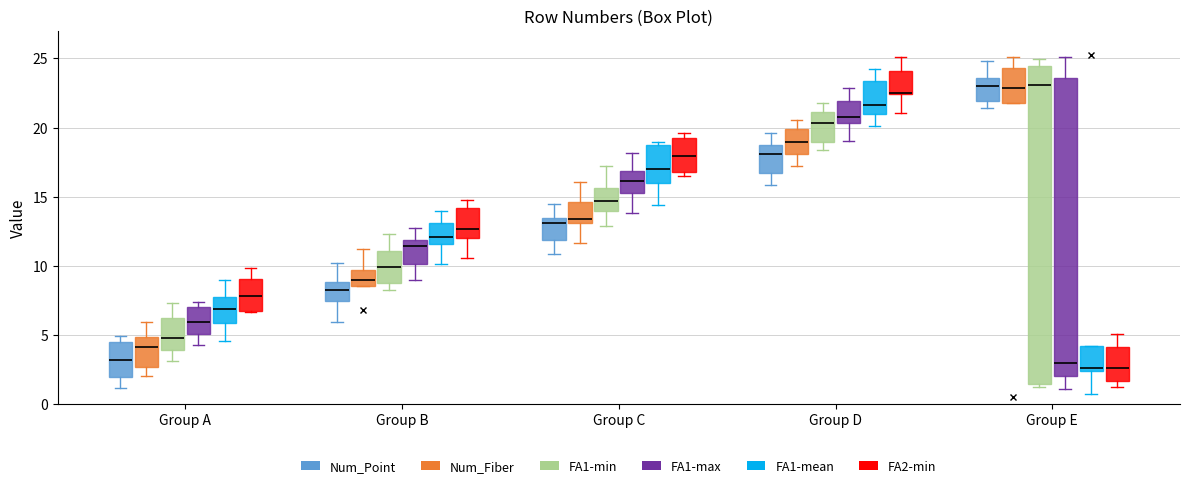

Reading left to right, read every box against the y-axis: the position of its median line, the range the box covers, and the ends of its whiskers. The values are not printed on the chart, so give them approximately, as read against the axis.

Group A (Num_Point): median 3.0, box 2.0 to 4.5, whiskers 1.0 to 5.0
Group A (Num_Fiber): median 4.0, box 2.5 to 5.0, whiskers 2.0 to 6.0
Group A (FA1-min): median 5.0, box 4.0 to 6.0, whiskers 3.0 to 7.5
Group A (FA1-max): median 6.0, box 5.0 to 7.0, whiskers 4.0 to 7.5
Group A (FA1-mean): median 7.0, box 6.0 to 8.0, whiskers 4.5 to 9.0
Group A (FA2-min): median 8.0, box 6.5 to 9.0, whiskers 6.5 to 10.0
Group B (Num_Point): median 8.0, box 7.5 to 9.0, whiskers 6.0 to 10.0
Group B (Num_Fiber): median 9.0, box 8.5 to 9.5, whiskers 8.5 to 11.0
Group B (FA1-min): median 10.0, box 8.5 to 11.0, whiskers 8.5 (just below the box's lower edge) to 12.5
Group B (FA1-max): median 11.5, box 10.0 to 12.0, whiskers 9.0 to 13.0
Group B (FA1-mean): median 12.0, box 11.5 to 13.0, whiskers 10.0 to 14.0
Group B (FA2-min): median 12.5, box 12.0 to 14.0, whiskers 10.5 to 14.5
Group C (Num_Point): median 13.0, box 12.0 to 13.5, whiskers 11.0 to 14.5
Group C (Num_Fiber): median 13.5, box 13.0 to 14.5, whiskers 11.5 to 16.0
Group C (FA1-min): median 14.5, box 14.0 to 15.5, whiskers 13.0 to 17.0
Group C (FA1-max): median 16.0, box 15.5 to 17.0, whiskers 14.0 to 18.0
Group C (FA1-mean): median 17.0, box 16.0 to 18.5, whiskers 14.5 to 19.0
Group C (FA2-min): median 18.0, box 17.0 to 19.0, whiskers 16.5 to 19.5
Group D (Num_Point): median 18.0, box 16.5 to 18.5, whiskers 16.0 to 19.5
Group D (Num_Fiber): median 19.0, box 18.0 to 20.0, whiskers 17.0 to 20.5
Group D (FA1-min): median 20.5, box 19.0 to 21.0, whiskers 18.5 to 22.0
Group D (FA1-max): median 21.0, box 20.5 to 22.0, whiskers 19.0 to 23.0
Group D (FA1-mean): median 21.5, box 21.0 to 23.5, whiskers 20.0 to 24.0
Group D (FA2-min): median 22.5, box 22.5 to 24.0, whiskers 21.0 to 25.0
Group E (Num_Point): median 23.0, box 22.0 to 23.5, whiskers 21.5 to 25.0
Group E (Num_Fiber): median 23.0, box 22.0 to 24.5, whiskers 22.0 to 25.0
Group E (FA1-min): median 23.0, box 1.5 to 24.5, whiskers 1.0 to 25.0
Group E (FA1-max): median 3.0, box 2.0 to 23.5, whiskers 1.0 to 25.0
Group E (FA1-mean): median 2.5 (just above the box's lower edge), box 2.5 to 4.0, whiskers 0.5 to 4.0
Group E (FA2-min): median 2.5, box 1.5 to 4.0, whiskers 1.0 to 5.0